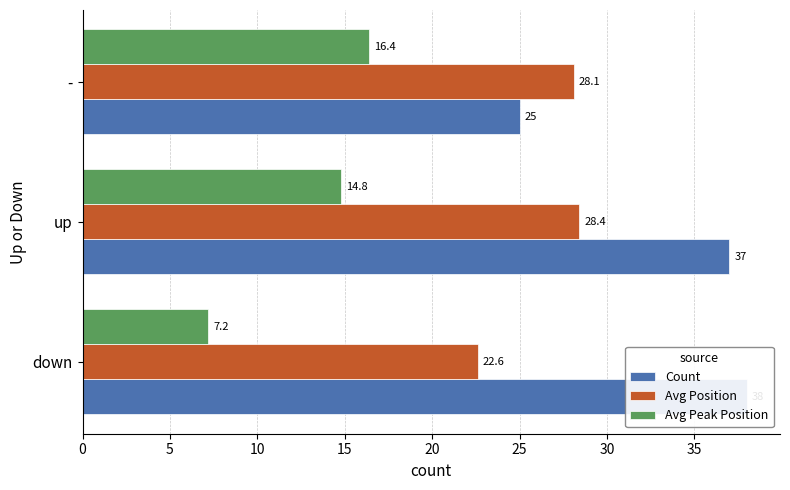

What is the value of the Count bar at the 2nd from the left?

37.0